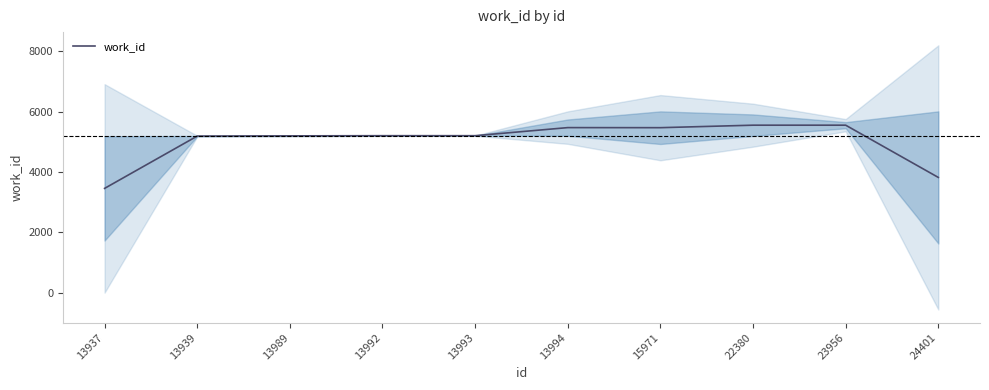

What is the minimum value shown in the chart?

3454.3